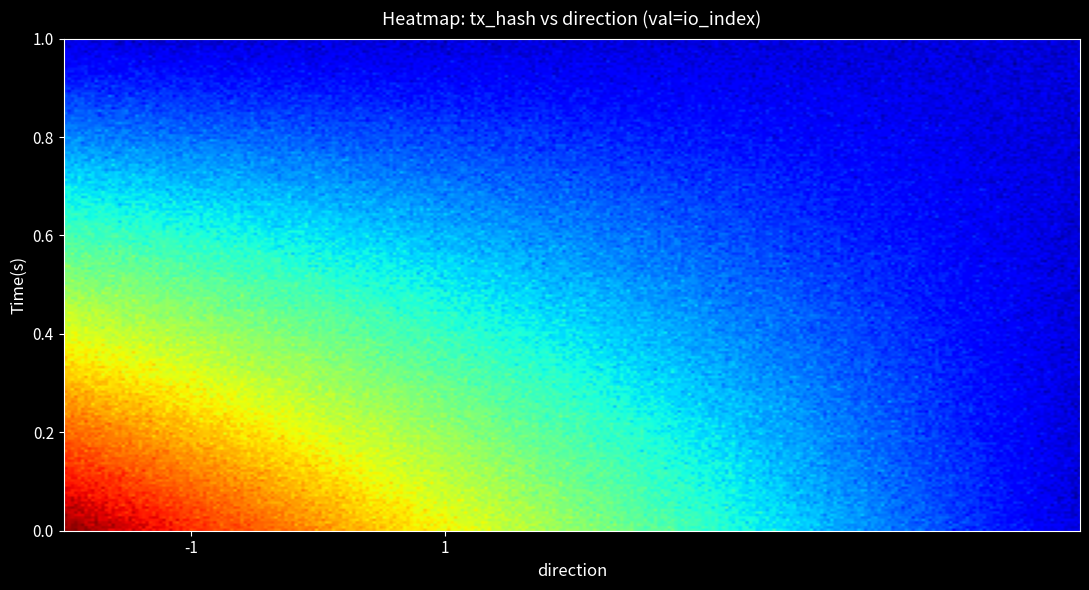

Which label corresponds to the largest value in the chart?

io_index